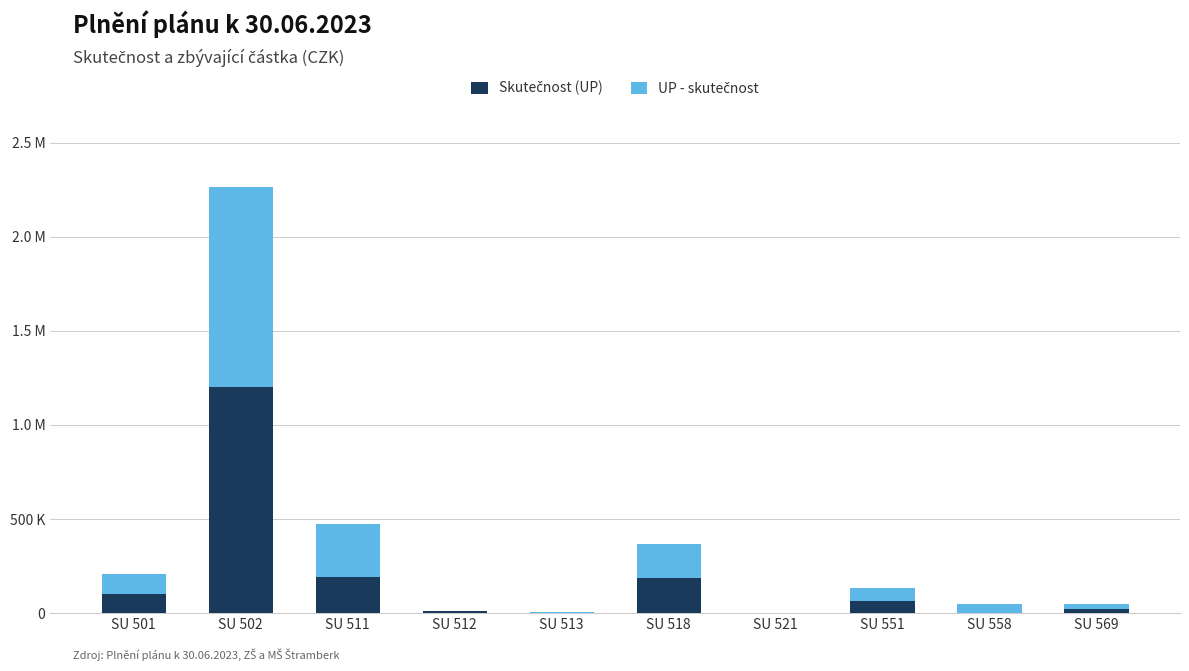

Are the bars grouped side by side (vs. stacked)?

No